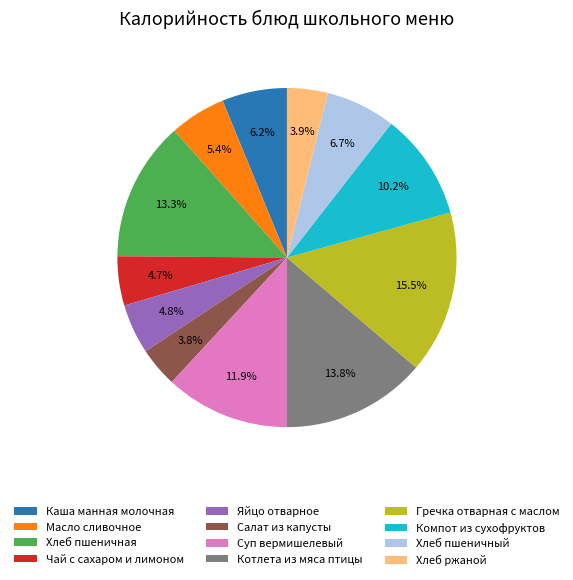

Count the number of slices in the pie.

12